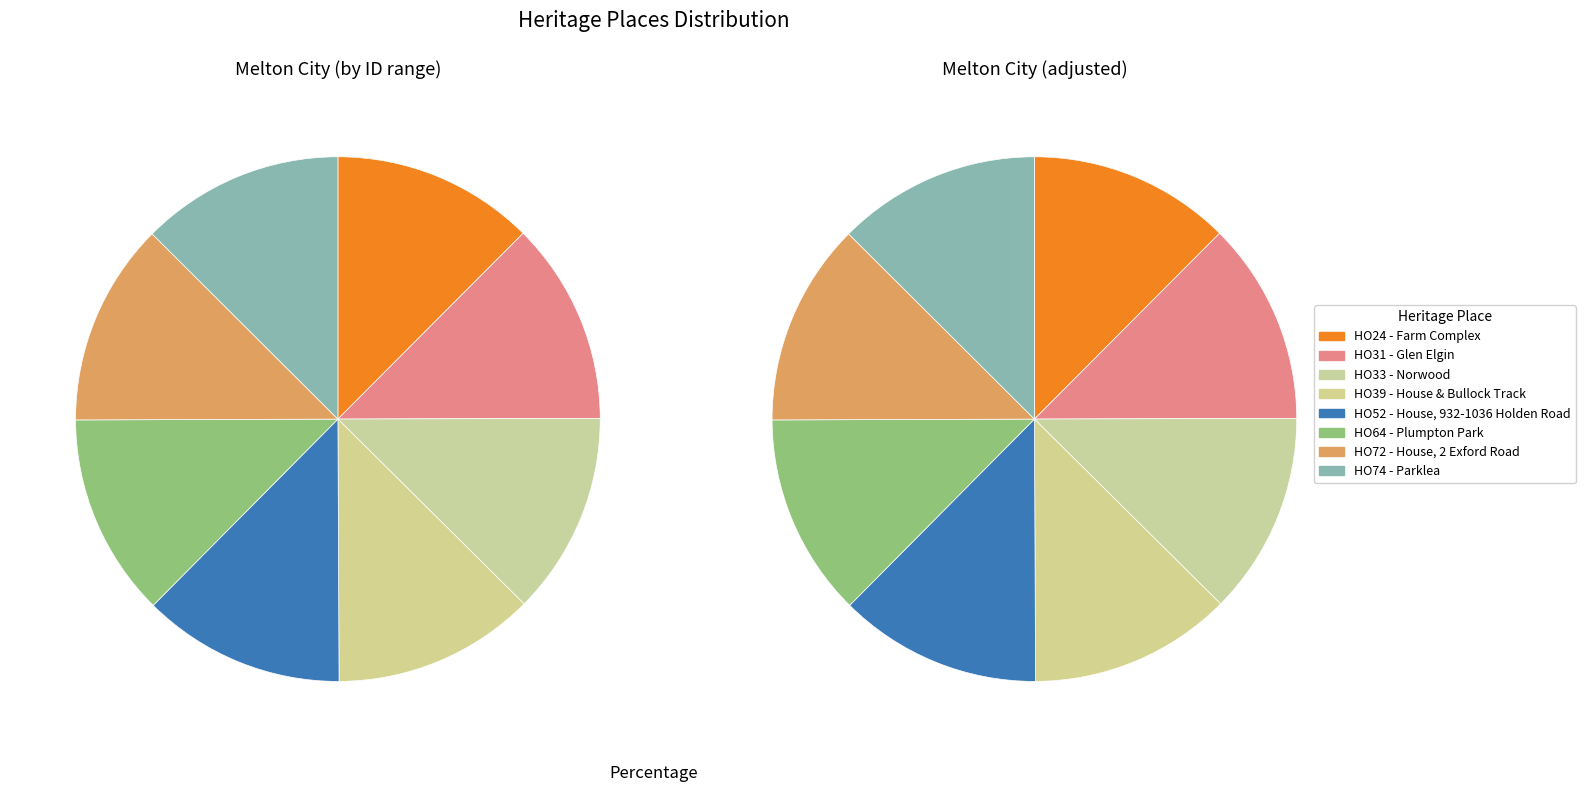

Which slice is the smallest?

HO24 - Farm Complex